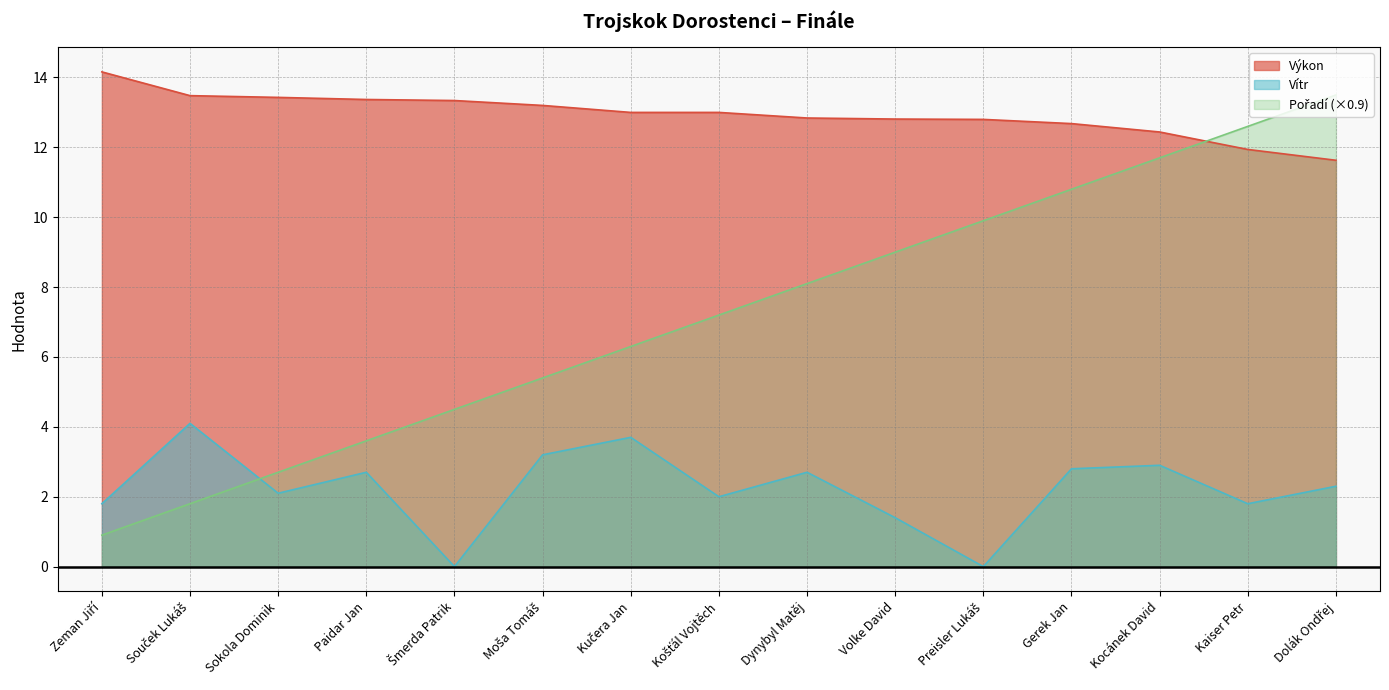

What is the difference between the second highest and minimum values in the Vítr series?

3.7